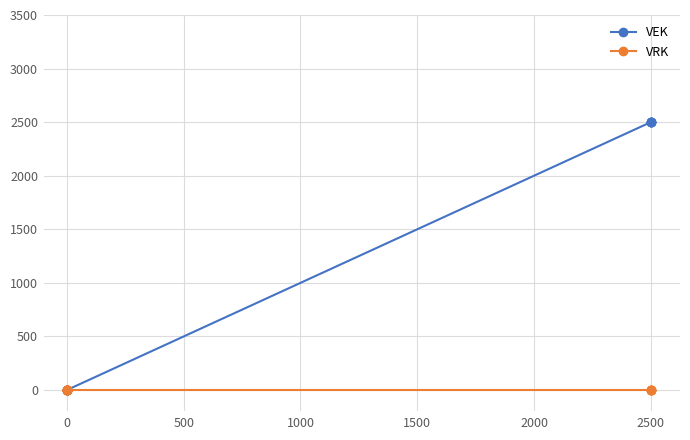

Which series has the largest total across all categories?

VEK